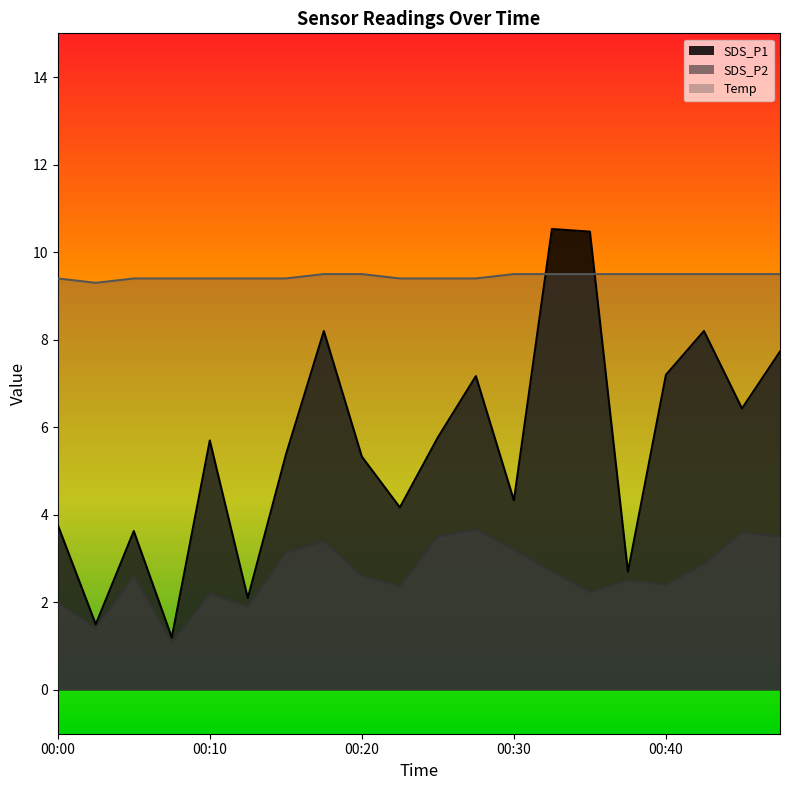

Which has a higher value, 00:20 or 00:35?

00:35